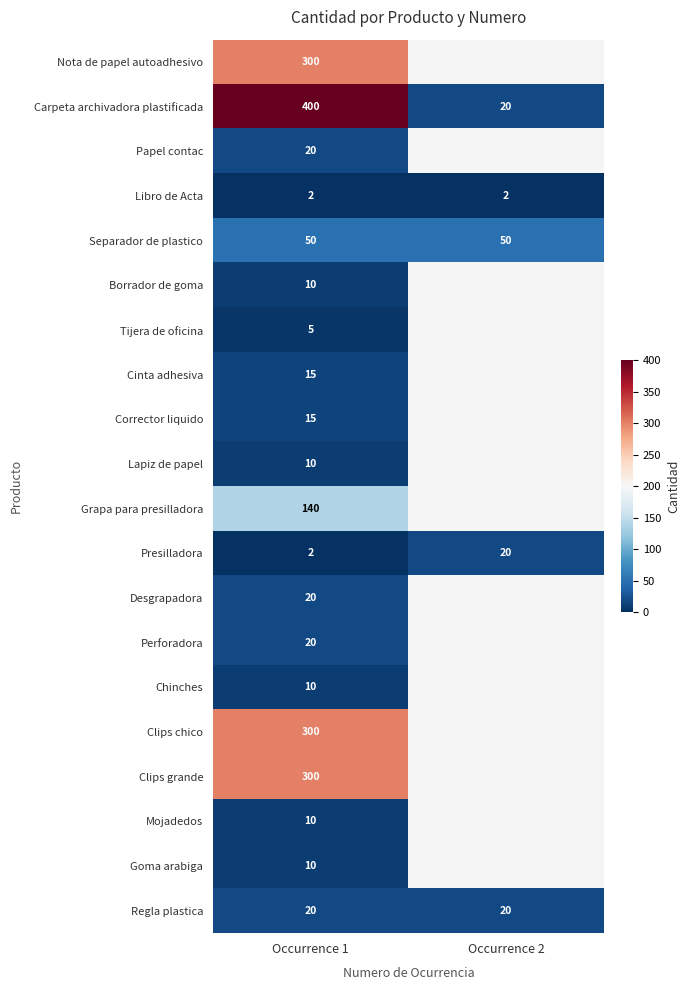

How many distinct data groups are displayed?

20